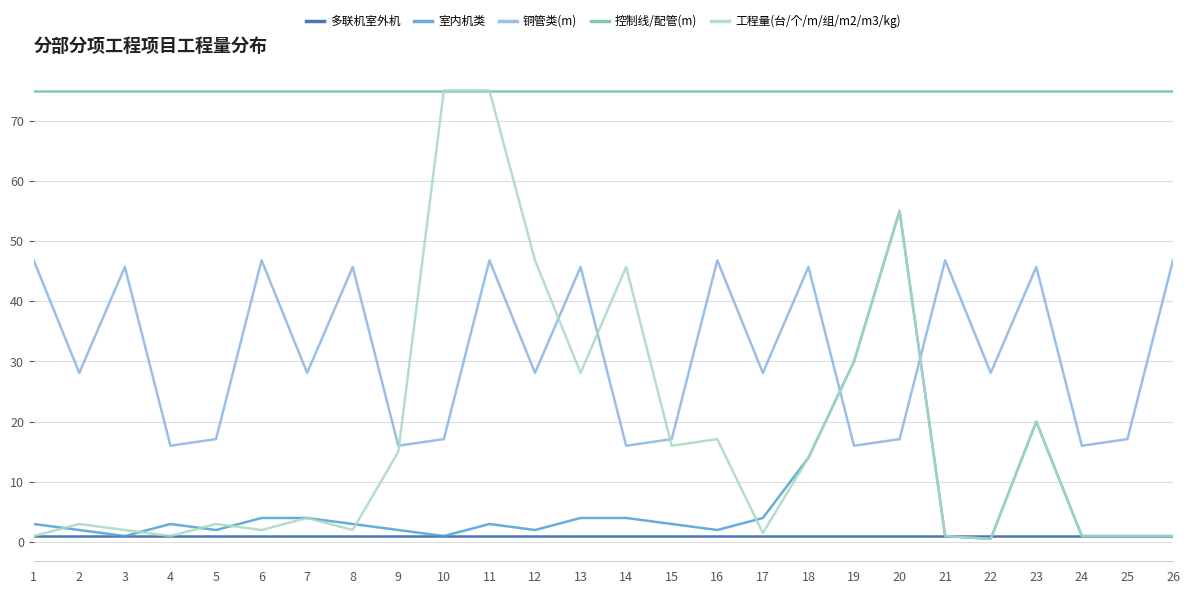

What is the maximum value shown in the chart?

75.0